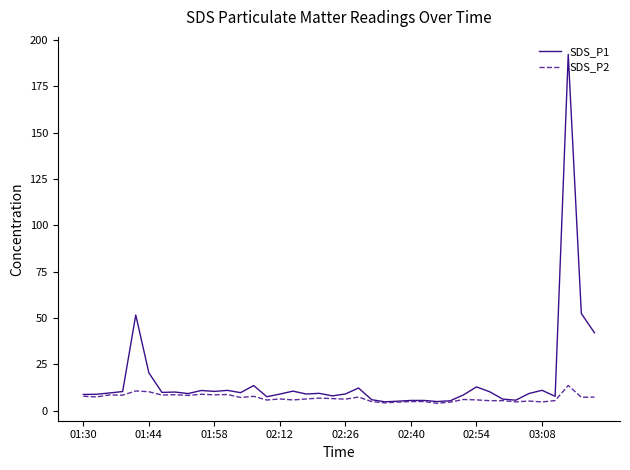

Rank the series by their maximum value, from lowest to highest.

SDS_P2, SDS_P1